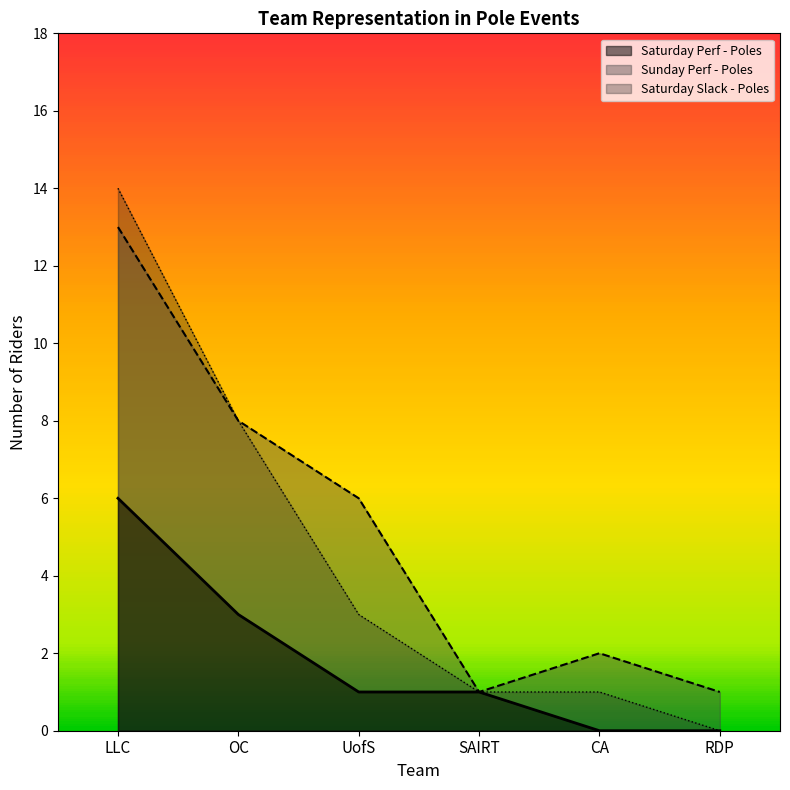

List the series in order of their peak value, highest first.

Saturday Slack - Poles, Sunday Perf - Poles, Saturday Perf - Poles